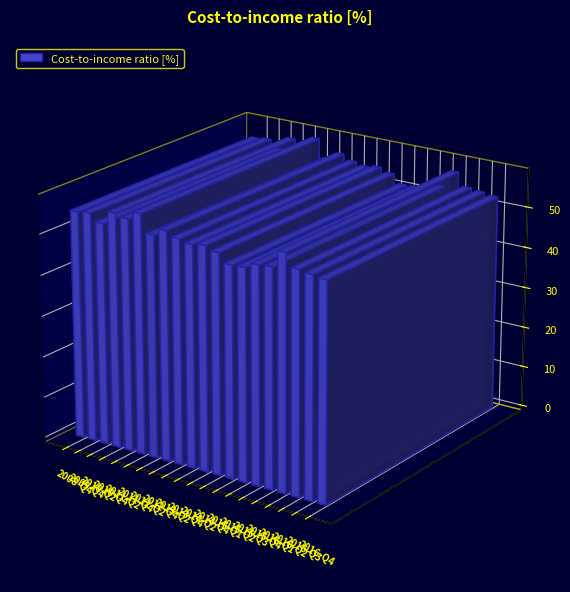

At which category does the chart reach its minimum across all series?

2011-Q4